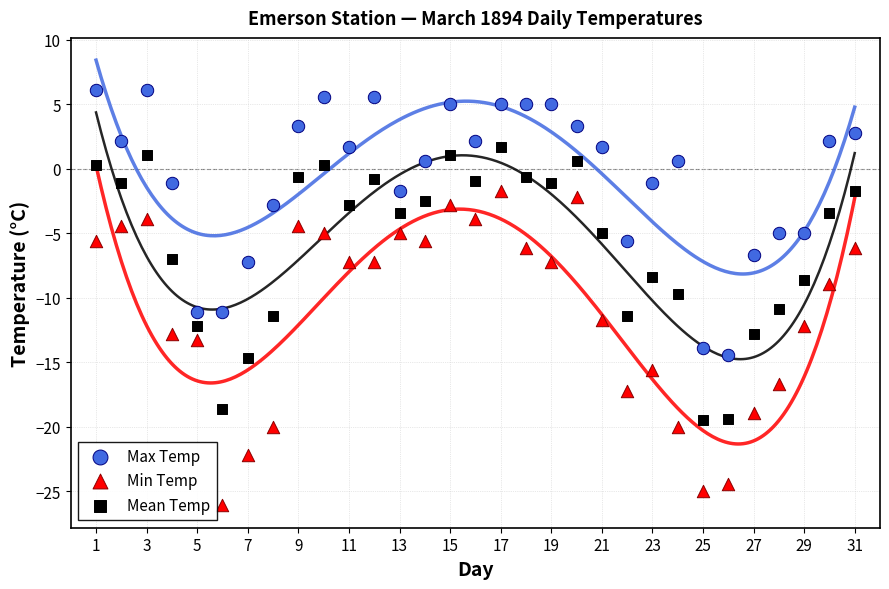

Across all data points, what is the range of X values (max minus min)?

30.0